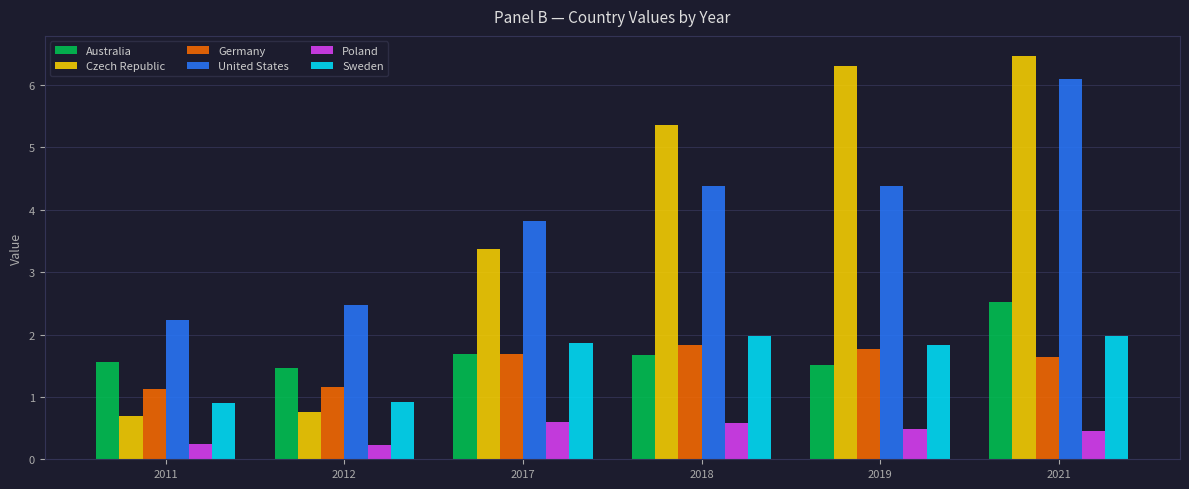

Which series changed the most between 2017 and 2019?

Czech Republic